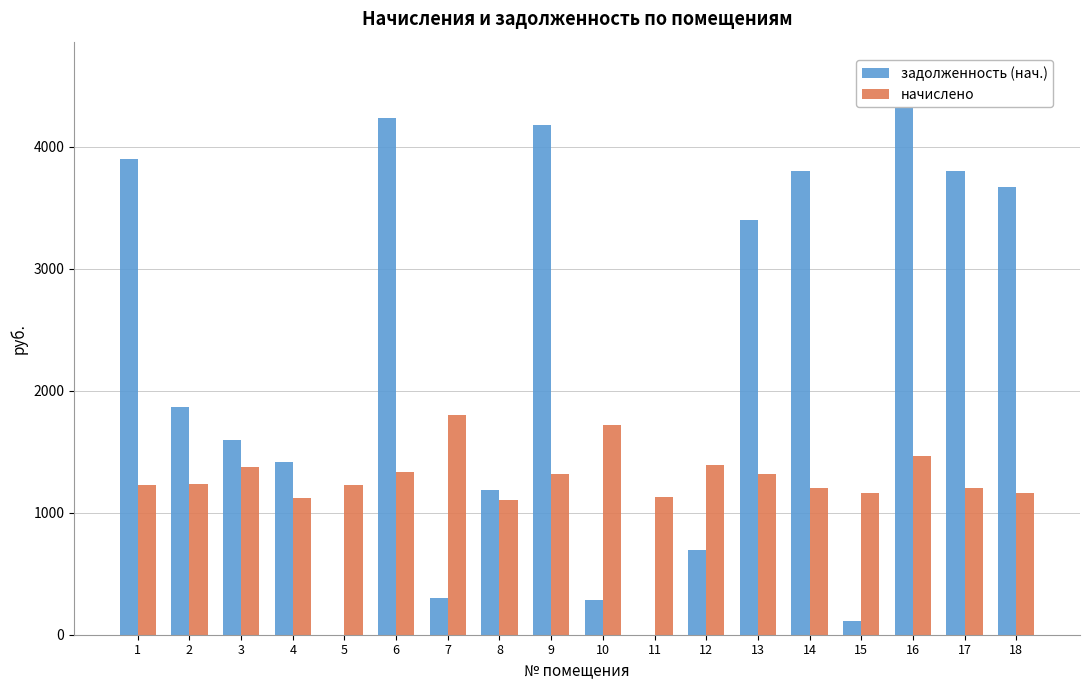

List the series in order of their peak value, highest first.

задолженность (нач.), начислено